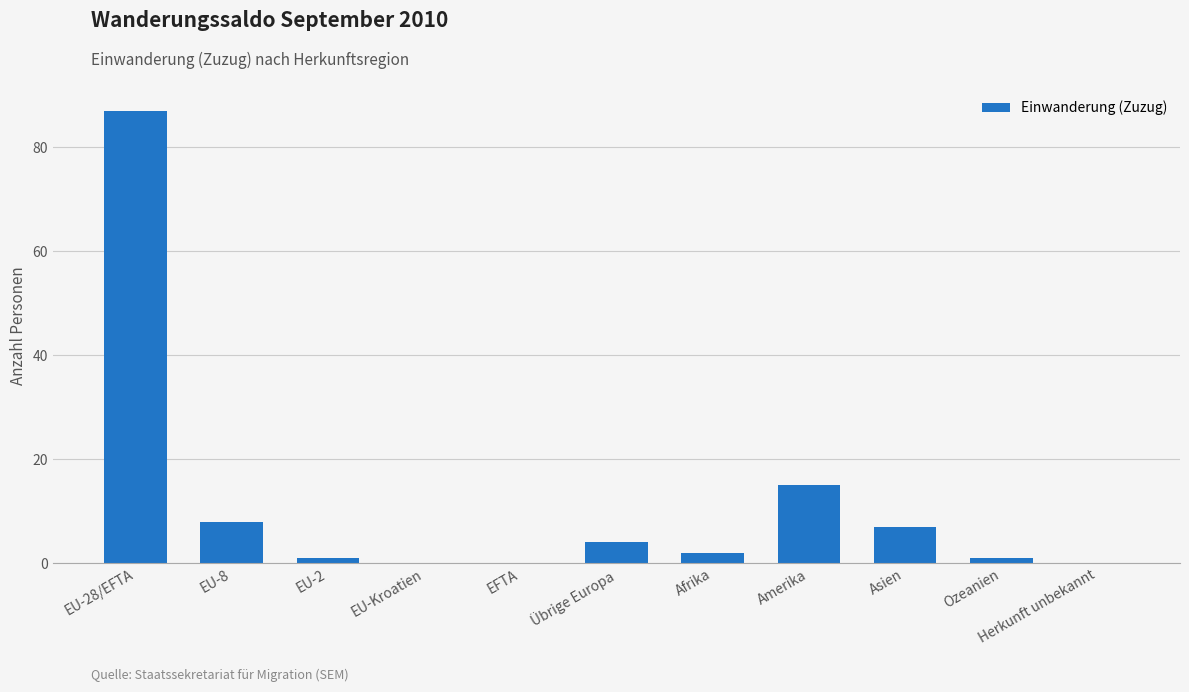

What is the maximum value shown in the chart?

87